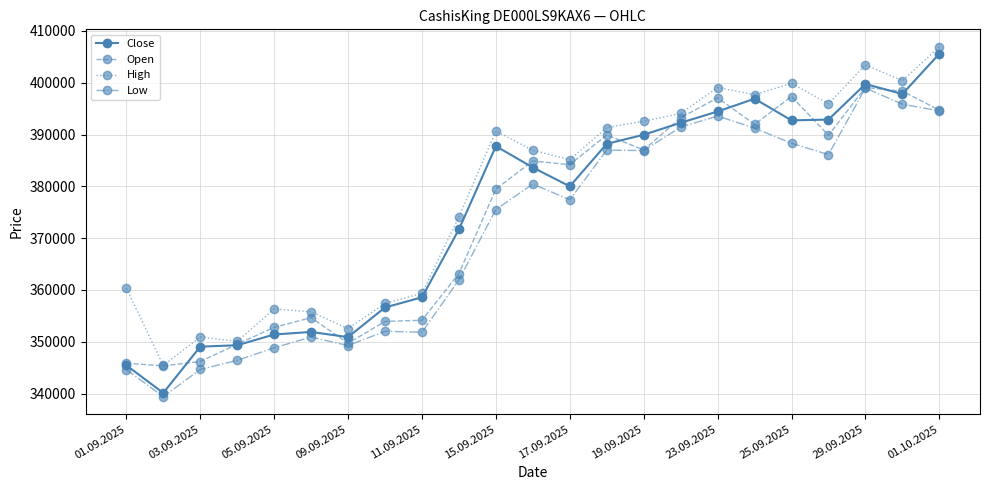

What is the value of the Open point at the 10th from the left?

363180